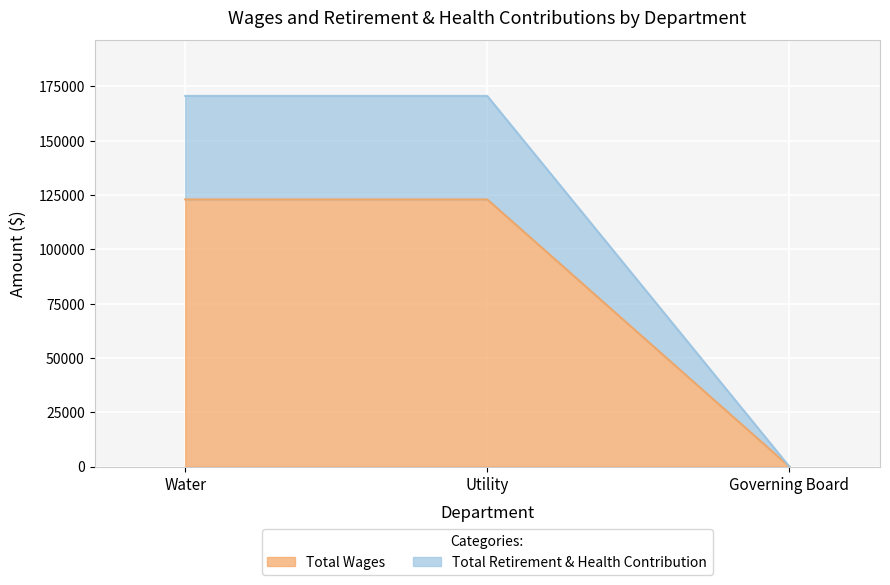

The Total Wages series shows 43217 at Governing Board. True or false?

False